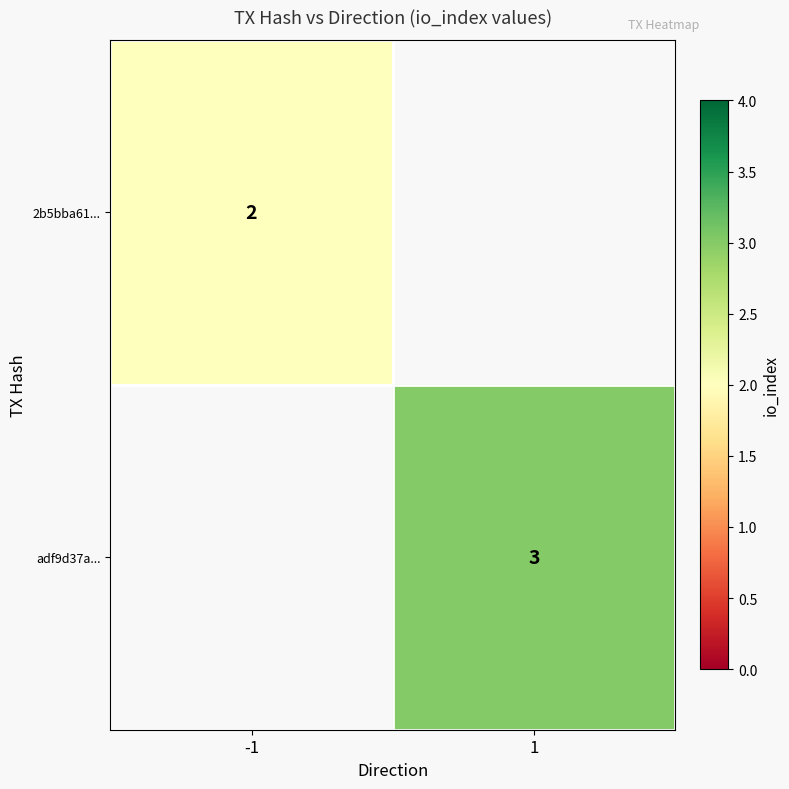

True or false: 2b5bba61... has a value of 1 at -1.

False